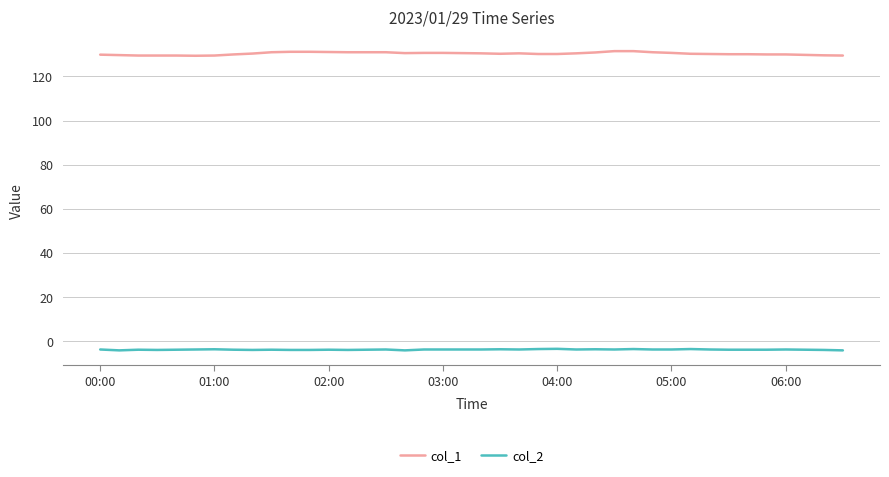

List the series in order of their overall mean, highest first.

col_1, col_2